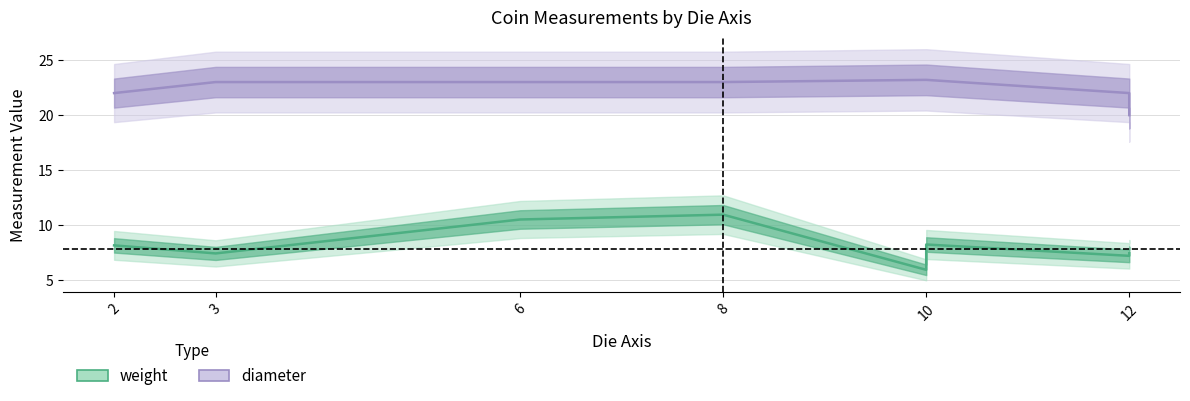

What is the highest value of the weight series?

11.0